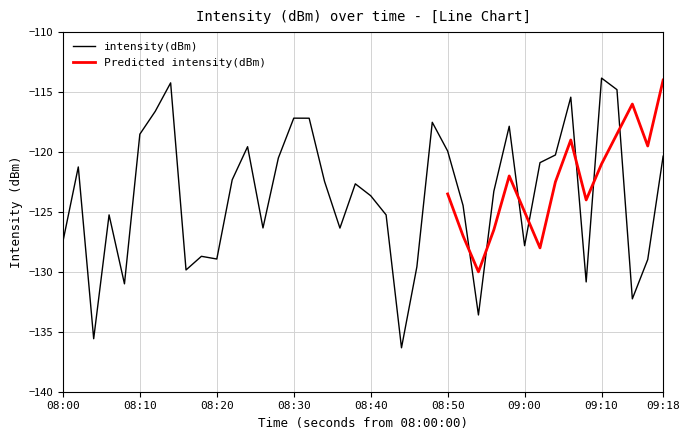

What is the maximum value for intensity(dBm)?

-113.8